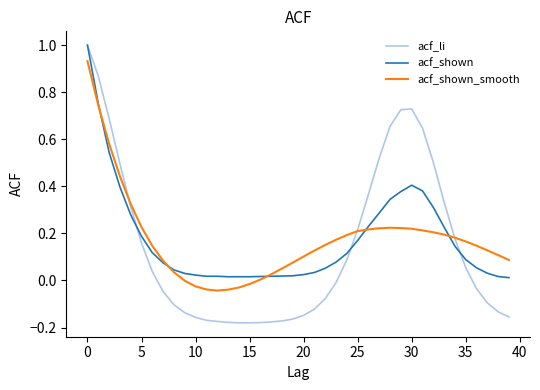

Which series ends up on top after the final intersection of acf_shown_smooth and acf_shown?

acf_shown_smooth